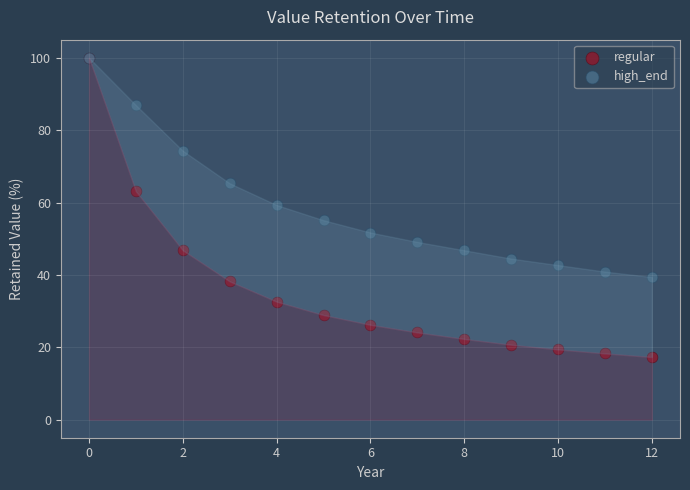

What are all the series names shown in the legend?

regular, high_end